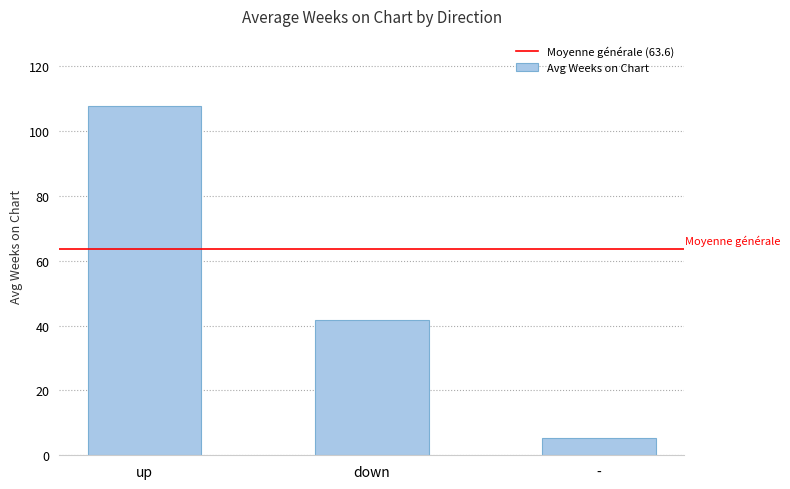

How many bars are there in total?

3